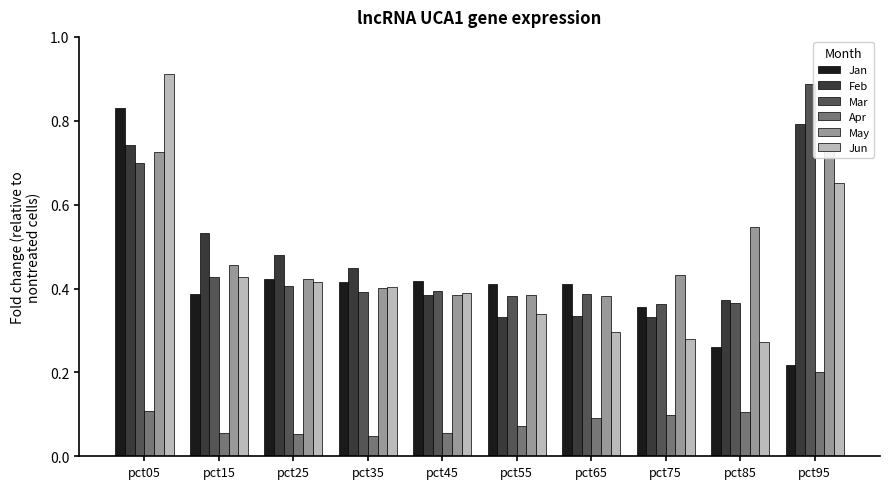

What is the spread (max minus min) of values at pct35?

0.4